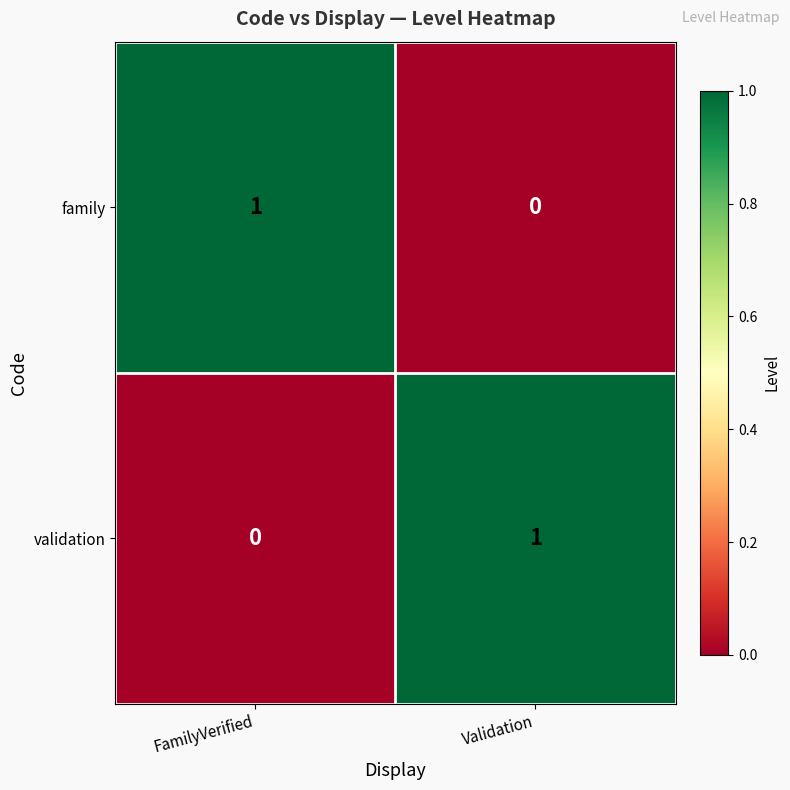

Which category has the highest value in the validation series?

Validation